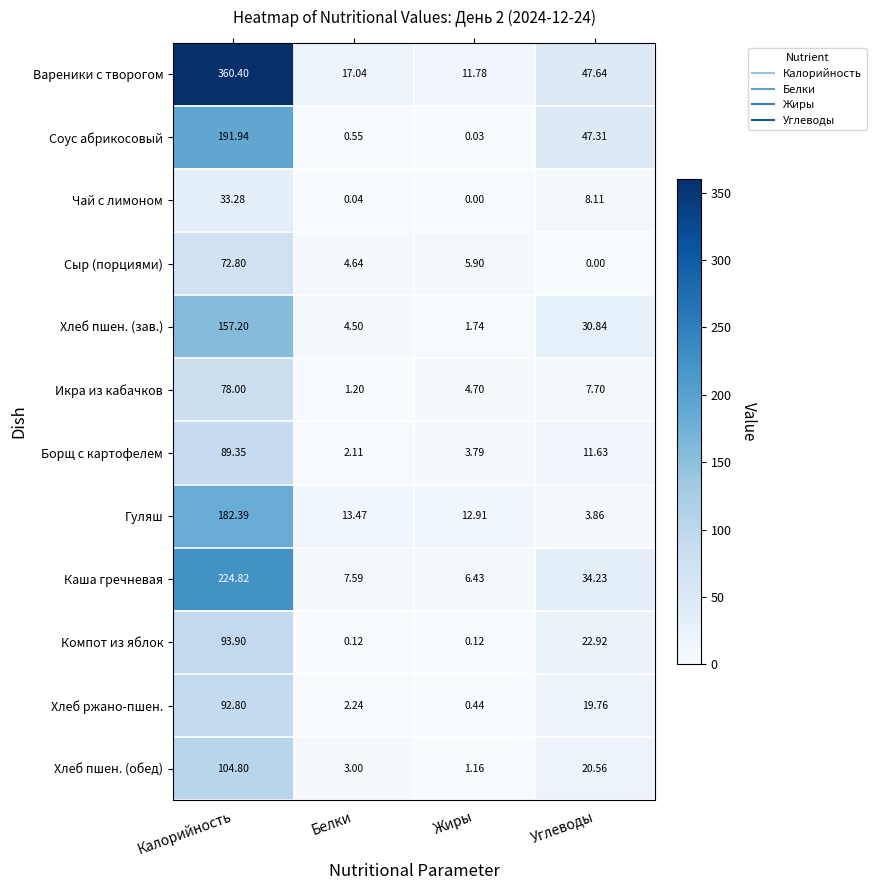

Where is Вареники с творогом nearest to the value 186?

Углеводы